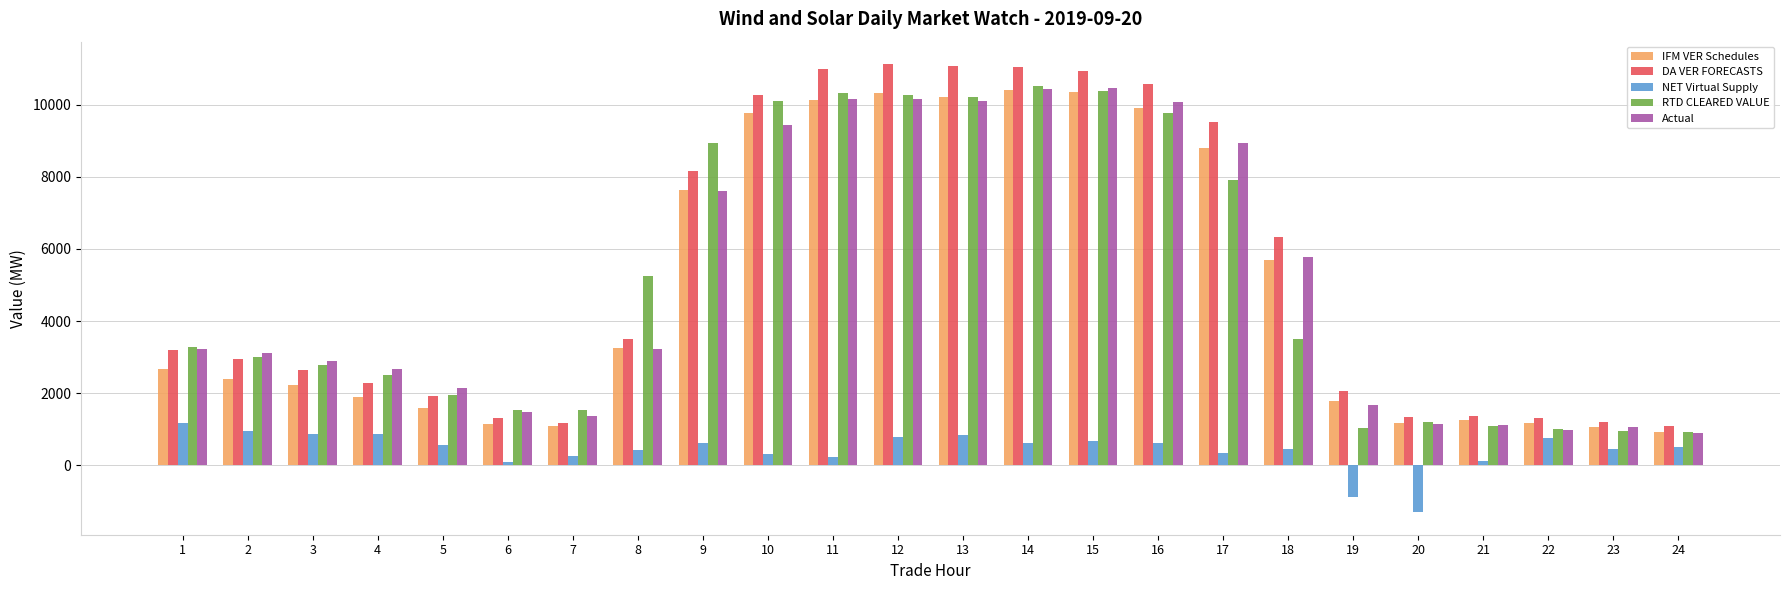

What is the highest value of the DA VER FORECASTS series?

11120.9